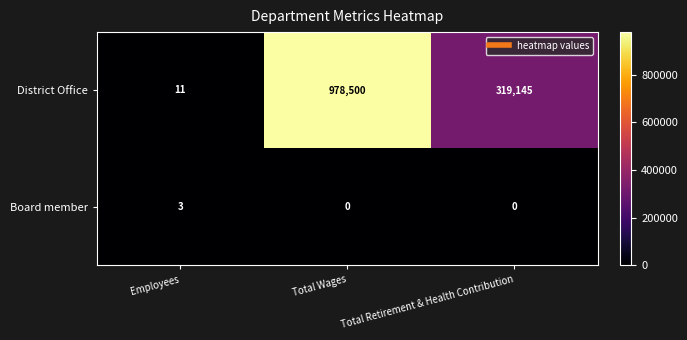

At Total Retirement & Health Contribution, list the series in order from smallest to largest.

Board member, District Office